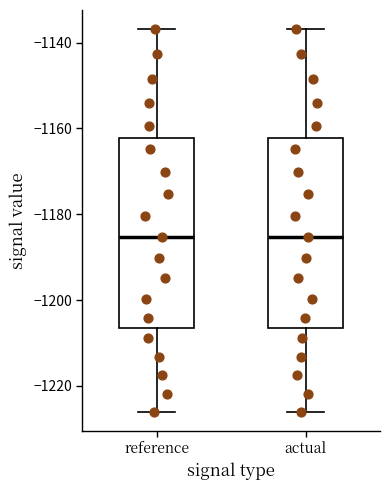

Reading left to right, transcribe this box plot: for each box, give where its median line is, the range the box spans, and where its two whiskers end, as read against the y-axis. The values are not printed on the chart, so give them approximately, as read against the axis.

reference: median -1186, box -1206 to -1162, whiskers -1226 to -1136
actual: median -1186, box -1206 to -1162, whiskers -1226 to -1136